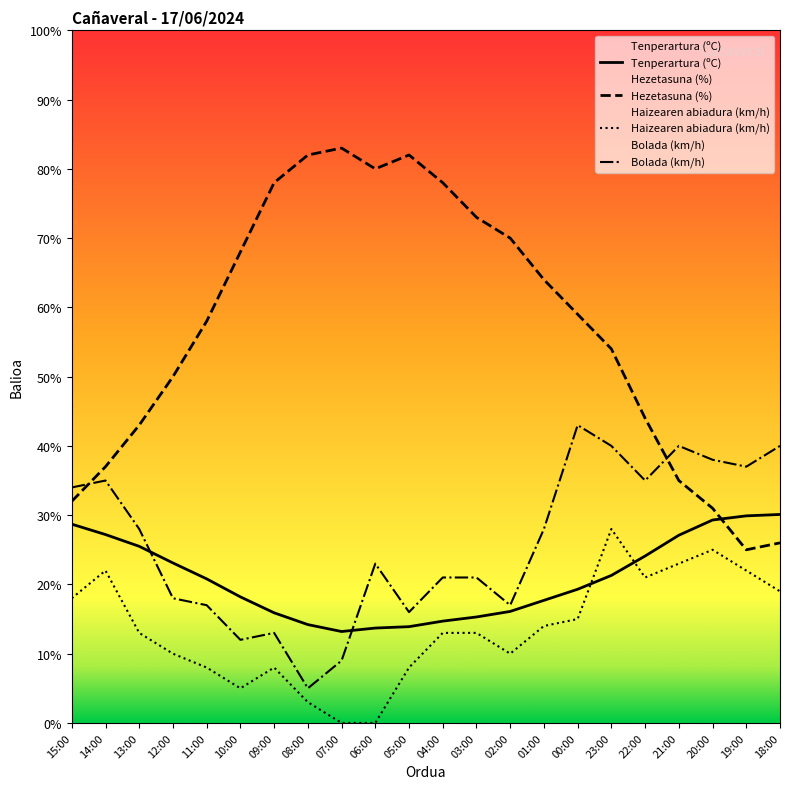

True or false: Hezetasuna (%) has more than 1 interior local peaks.

True